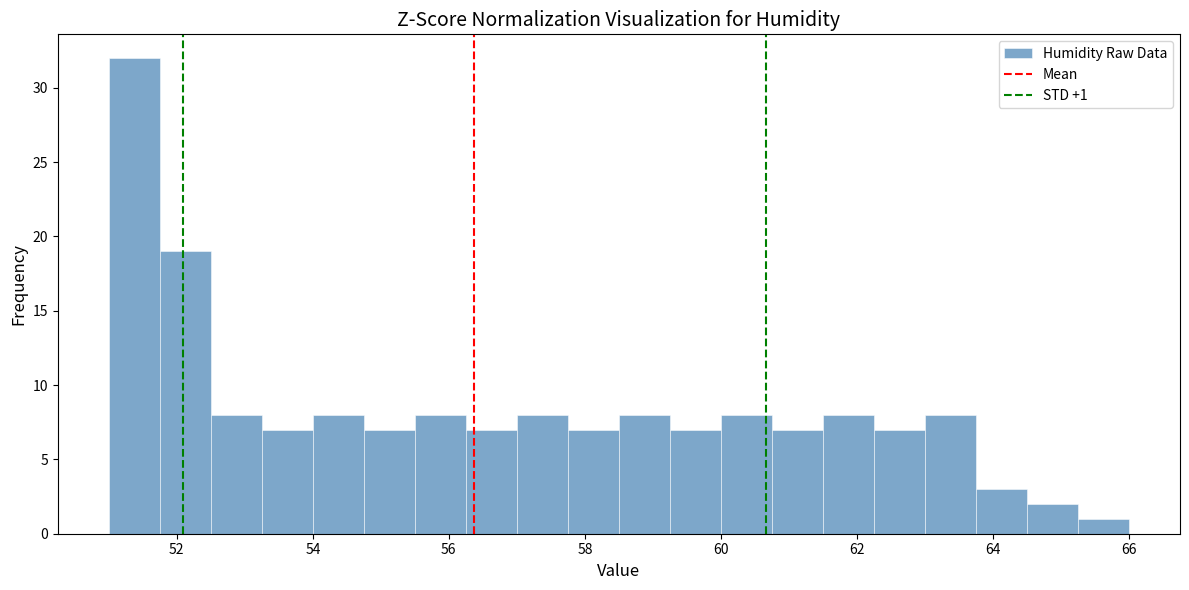

Around what value on the x-axis is the tallest bar? Give the approximate position of its centre, as read against the axis.

51.4